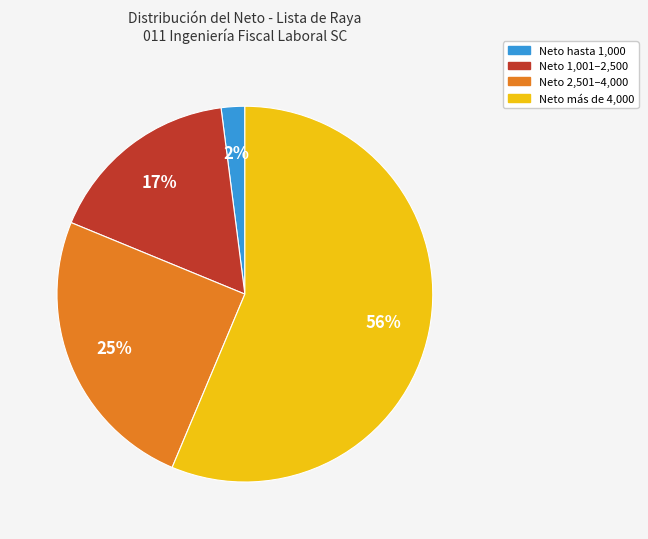

How many segments does this pie chart have?

4